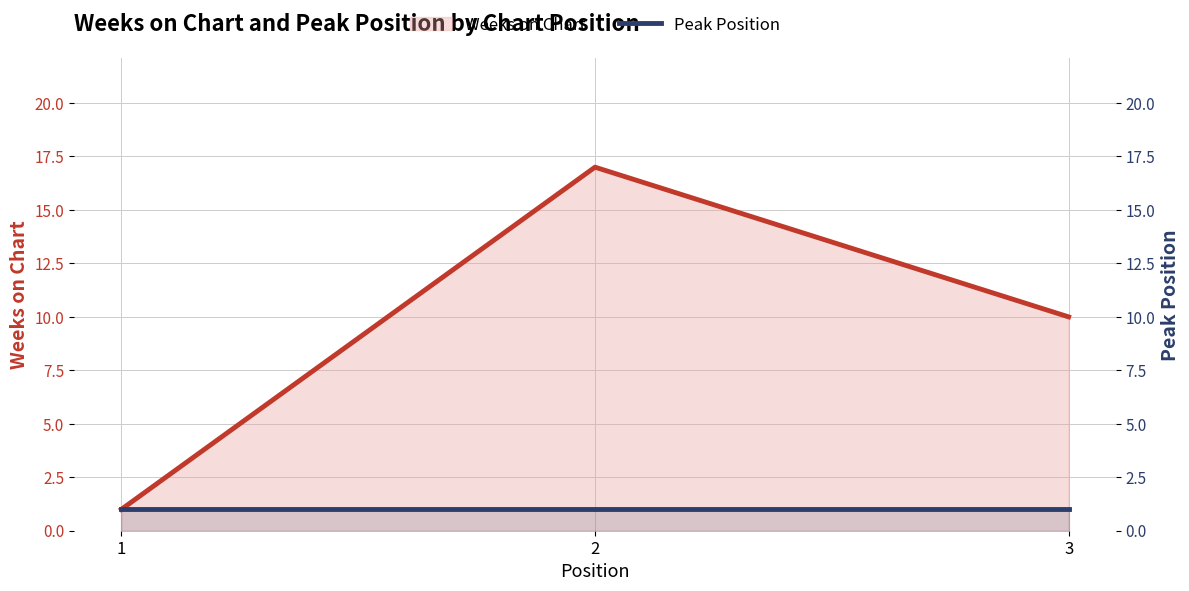

At 2, list the series in order from smallest to largest.

Peak Position, Weeks on Chart